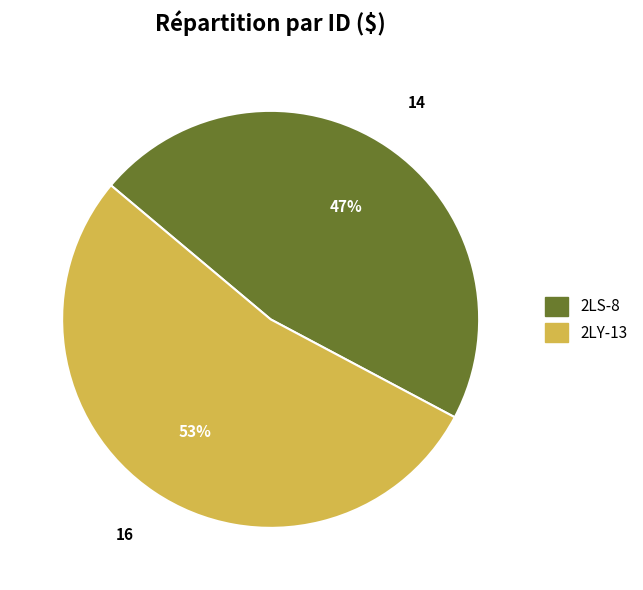

To the nearest percent, what percentage of the pie is 2LY-13?

53%